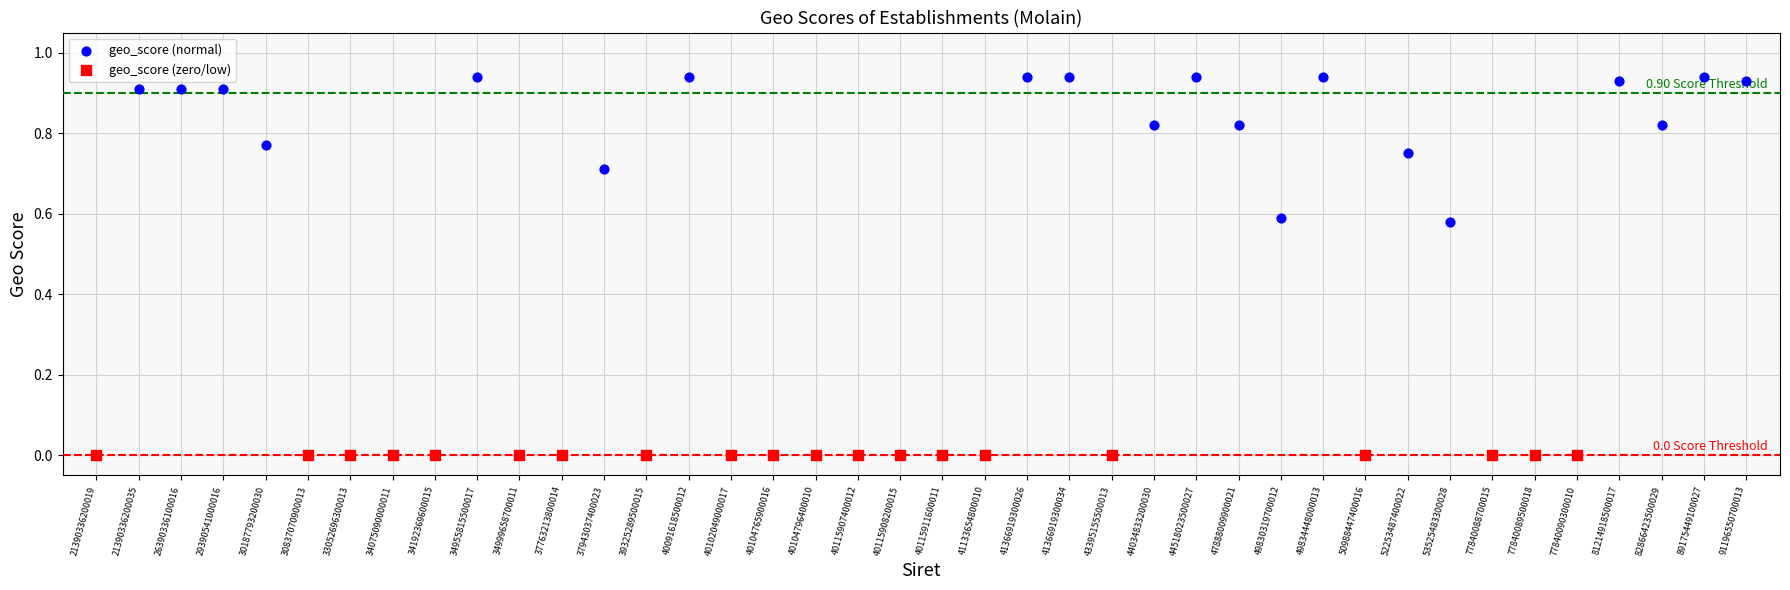

Which series contains the highest Y value?

geo_score (normal)